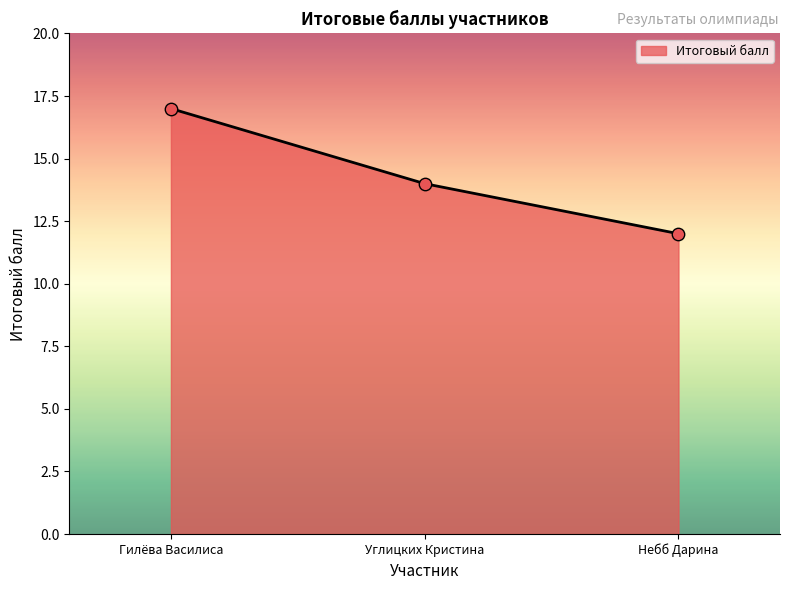

Which has a higher value, Гилёва Василиса or Небб Дарина?

Гилёва Василиса